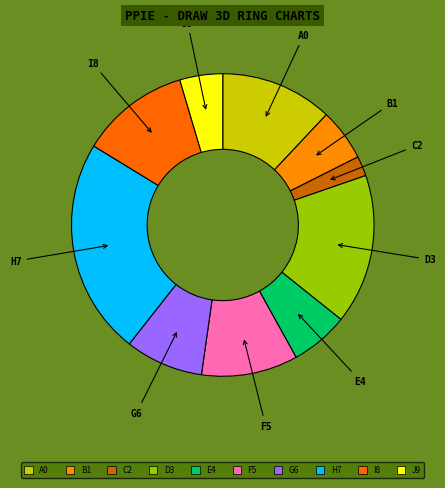

What is the largest slice in the pie chart?

H7